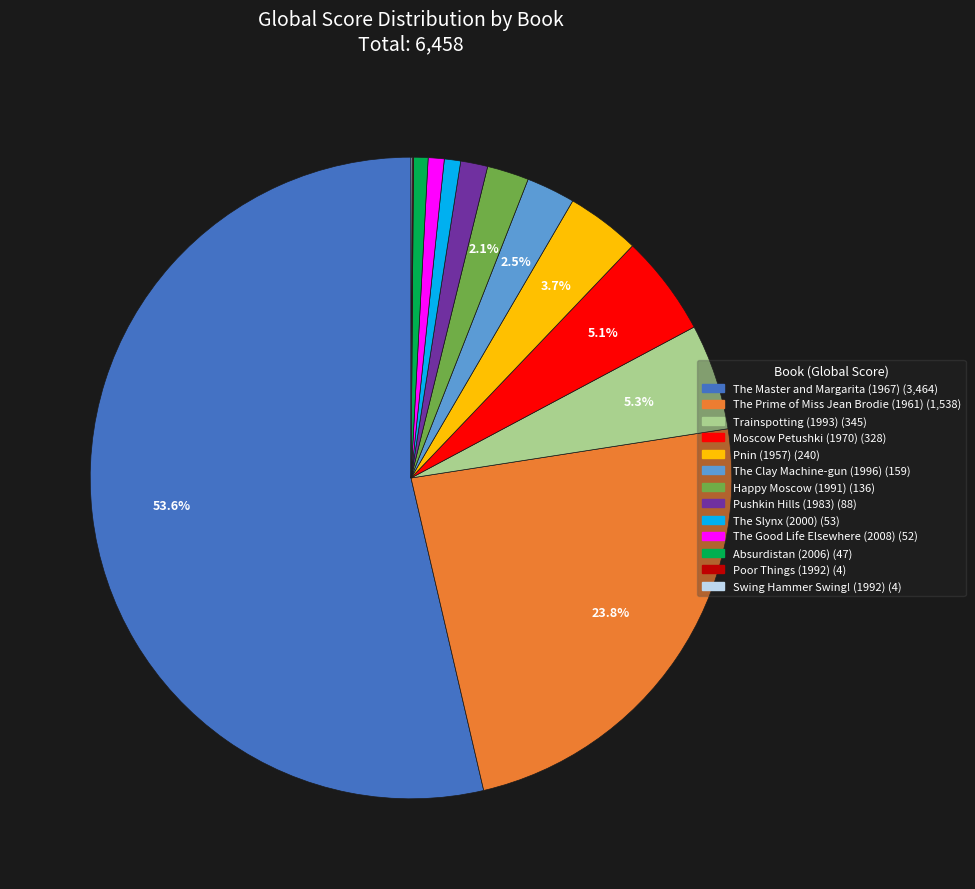

Combined, do The Good Life Elsewhere (2008) and Moscow Petushki (1970) account for over 50%?

No